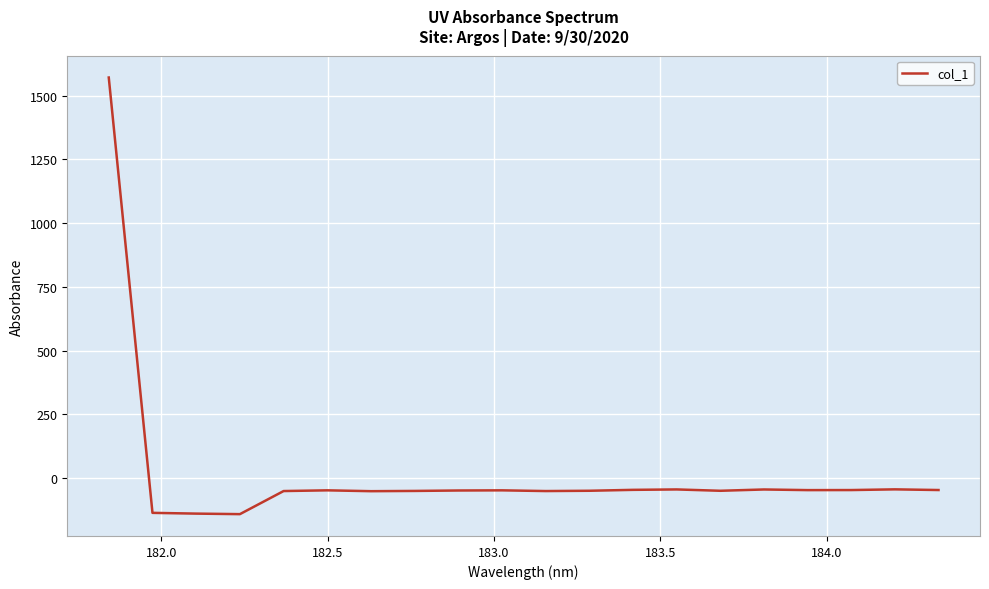

What is the difference between the maximum and minimum values?

1713.8